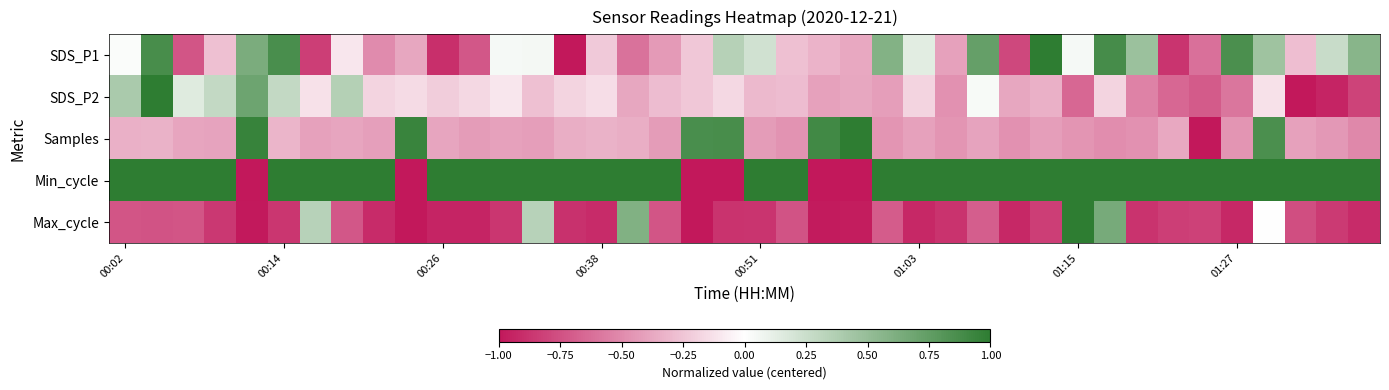

Reading right to left, extract all data points from this chart.

SDS_P1: 0.6	0.3	-0.3	0.5	0.9	-0.6	-0.9	0.5	0.9	0.0	1.0	-0.8	0.7	-0.4	0.1	0.6	-0.4	-0.3	-0.3	0.2	0.3	-0.2	-0.4	-0.6	-0.2	-1.0	0.1	0.0	-0.7	-0.9	-0.4	-0.5	-0.1	-0.8	0.9	0.6	-0.3	-0.7	0.9	0.0
SDS_P2: -0.8	-0.9	-1.0	-0.1	-0.6	-0.7	-0.7	-0.5	-0.2	-0.7	-0.3	-0.4	0.0	-0.5	-0.2	-0.4	-0.4	-0.4	-0.3	-0.3	-0.2	-0.2	-0.3	-0.4	-0.1	-0.2	-0.3	-0.1	-0.2	-0.2	-0.2	-0.2	0.4	-0.1	0.3	0.7	0.3	0.1	1.0	0.4
Samples: -0.5	-0.4	-0.4	0.9	-0.5	-1.0	-0.4	-0.5	-0.5	-0.5	-0.4	-0.5	-0.4	-0.5	-0.4	-0.5	1.0	0.9	-0.5	-0.4	0.9	0.9	-0.4	-0.3	-0.3	-0.4	-0.4	-0.4	-0.4	-0.4	0.9	-0.4	-0.4	-0.4	-0.3	0.9	-0.4	-0.4	-0.3	-0.3
Min_cycle: 1.0	1.0	1.0	1.0	1.0	1.0	1.0	1.0	1.0	1.0	1.0	1.0	1.0	1.0	1.0	1.0	-1.0	-1.0	1.0	1.0	-1.0	-1.0	1.0	1.0	1.0	1.0	1.0	1.0	1.0	1.0	-1.0	1.0	1.0	1.0	1.0	-1.0	1.0	1.0	1.0	1.0
Max_cycle: -0.9	-0.8	-0.8	0.0	-0.9	-0.8	-0.8	-0.9	0.6	1.0	-0.8	-0.9	-0.7	-0.9	-0.9	-0.7	-1.0	-1.0	-0.7	-0.9	-0.9	-1.0	-0.7	0.6	-0.9	-0.9	0.3	-0.9	-0.9	-0.9	-1.0	-0.9	-0.7	0.3	-0.9	-1.0	-0.9	-0.7	-0.7	-0.7